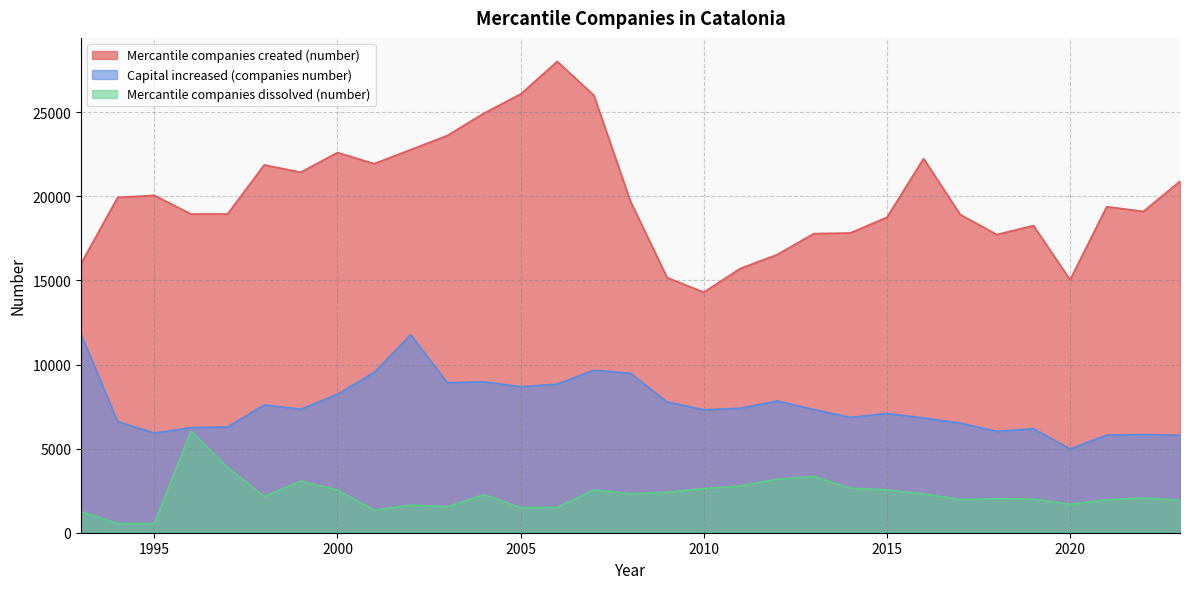

Reading left to right, list all the values displayed in this chart.

Mercantile companies created (number): 16000	19938	20058	18949	18952	21867	21431	22604	21939	22774	23616	24940	26082	28019	26007	19696	15166	14298	15714	16531	17782	17823	18753	22246	18916	17727	18261	15043	19385	19101	20896
Capital increased (companies number): 11796	6606	5929	6246	6289	7600	7343	8233	9530	11771	8916	8973	8679	8837	9661	9479	7777	7311	7403	7834	7329	6856	7088	6825	6516	6024	6186	4979	5805	5837	5798
Mercantile companies dissolved (number): 1254	553	545	6041	3880	2159	3068	2543	1344	1649	1545	2266	1492	1509	2555	2316	2407	2629	2787	3186	3344	2650	2548	2308	1977	2028	2003	1694	1974	2061	1955